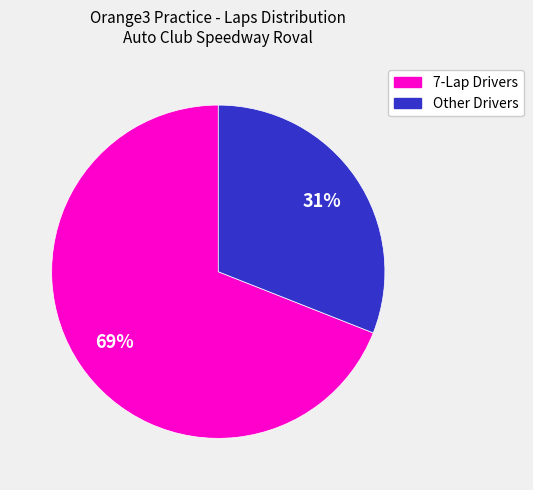

To the nearest percent, what is the average slice percentage?

50%